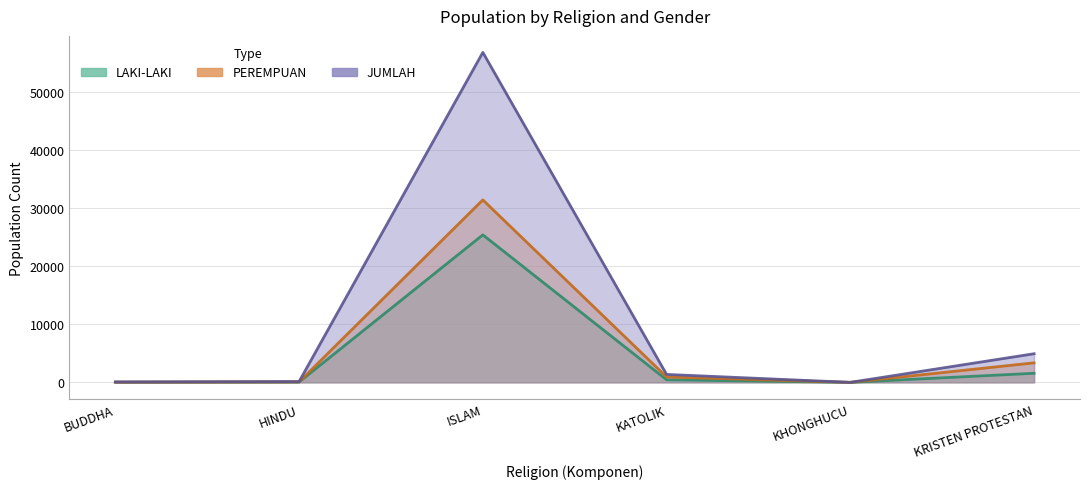

List the series in order of their overall mean, highest first.

JUMLAH, PEREMPUAN, LAKI-LAKI